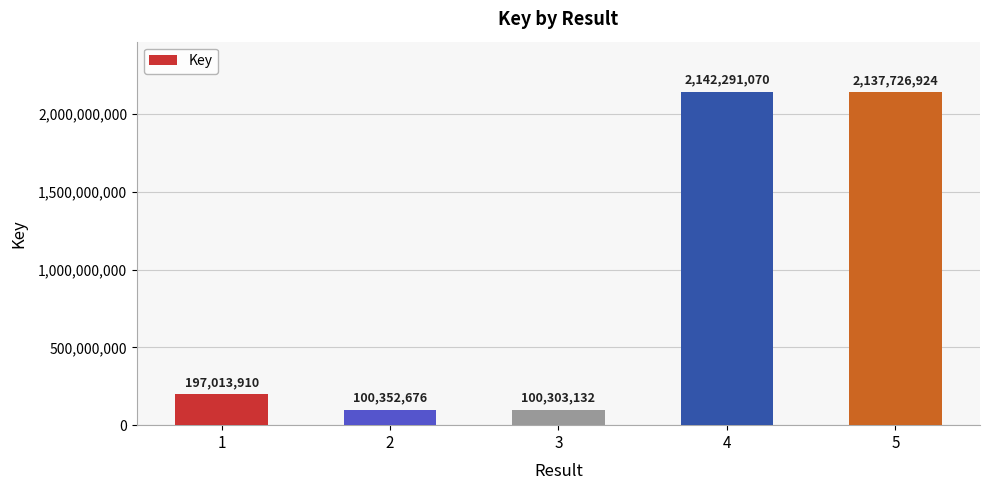

How many data points does each series have?

5